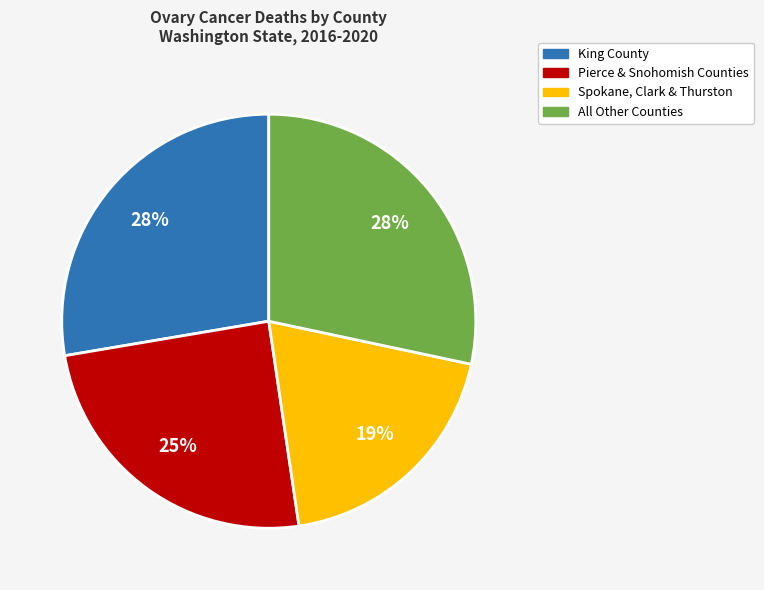

To the nearest percent, what is the difference between the largest and smallest slice percentages?

9%